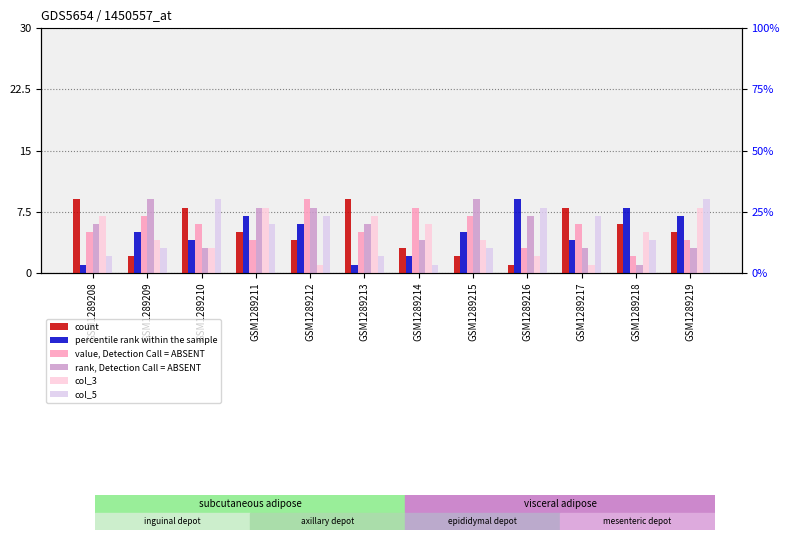

Between GSM1289212 and GSM1289217, which is larger?

GSM1289217